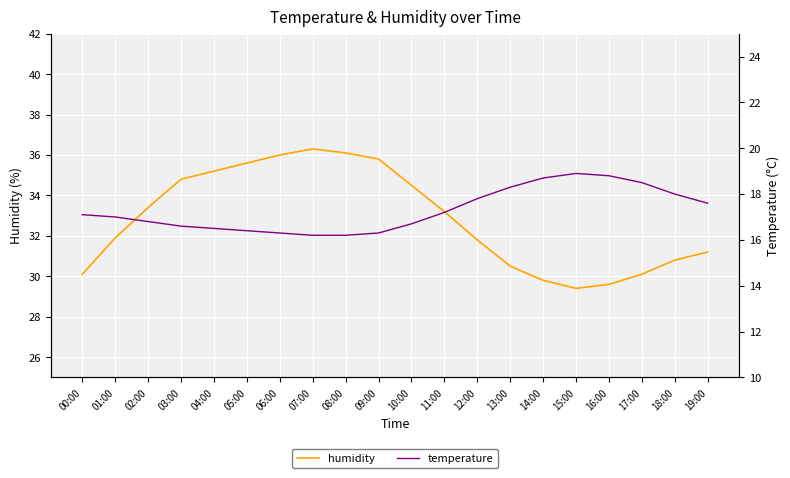

What is the difference between the maximum and second lowest values in the temperature series?

2.7